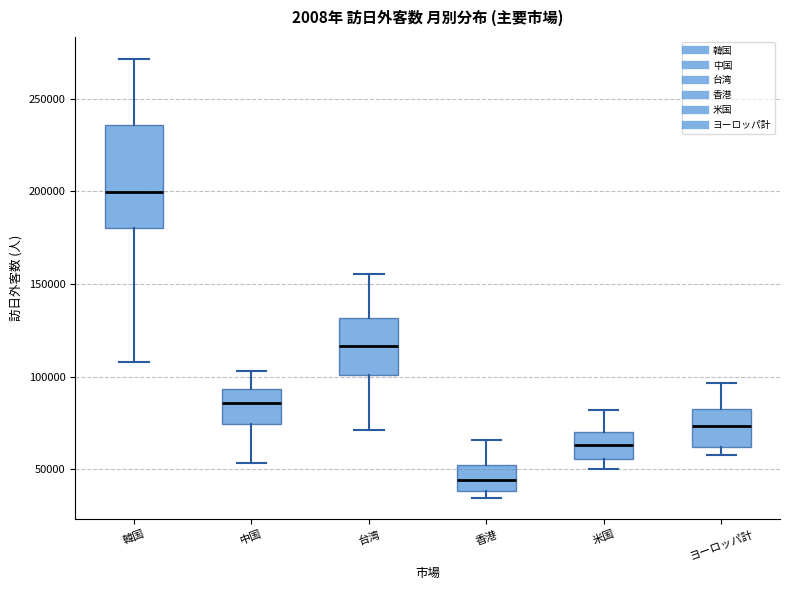

Comparing the boxes themselves (not the whiskers), which one is the tallest?

韓国